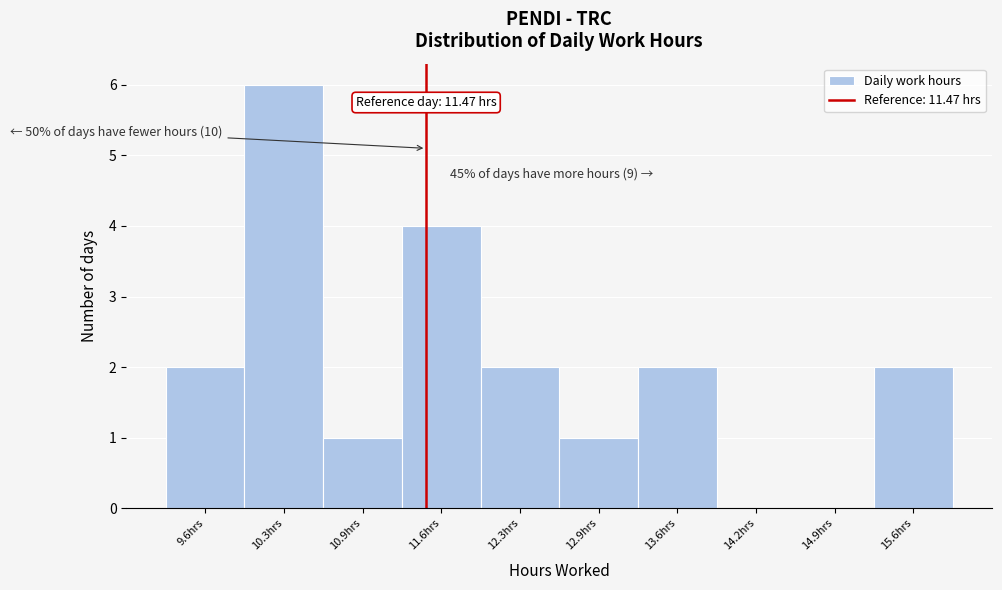

Which range on the x-axis has the tallest bar?

9.9 to 10.6